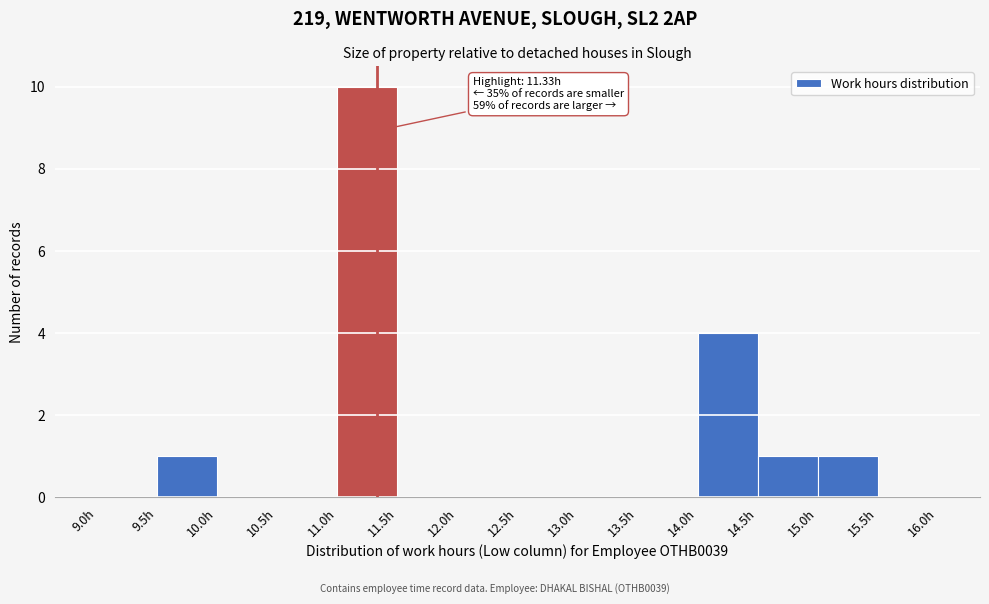

Over which range of the x-axis is the bar tallest?

11.0 to 11.5